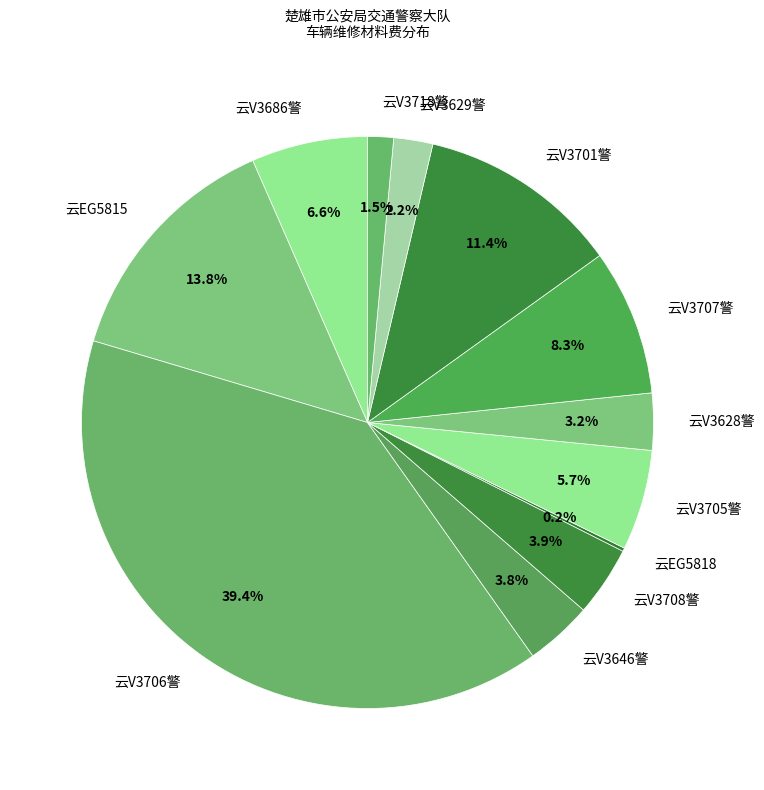

Does 云V3706警 represent more than half of the total?

No